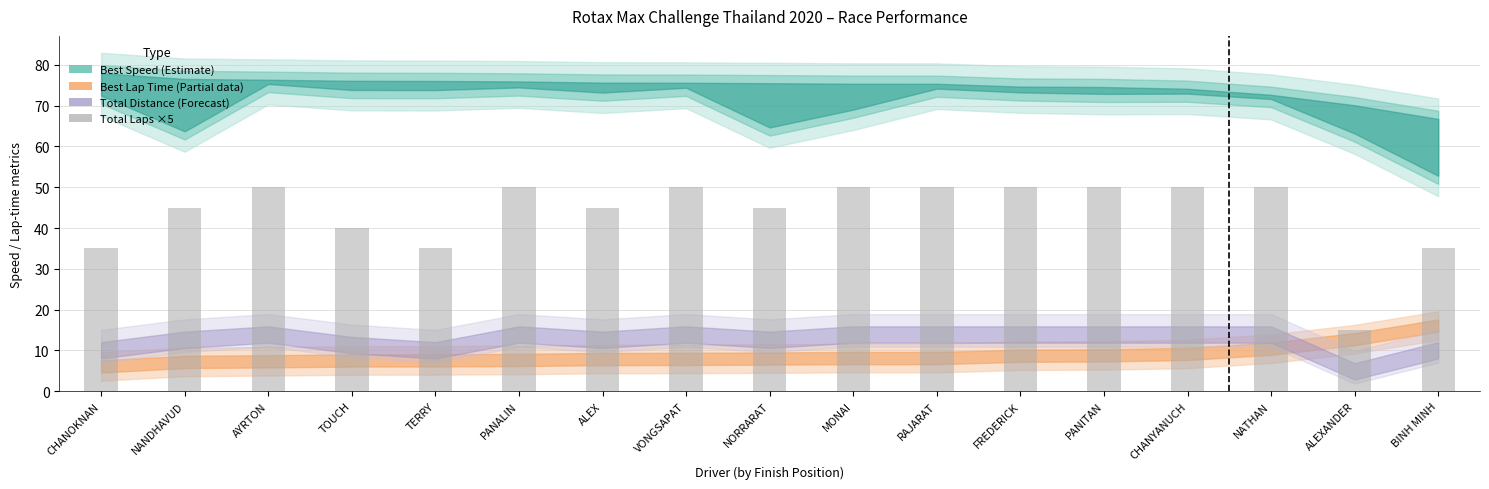

How many bars are there in total?

17